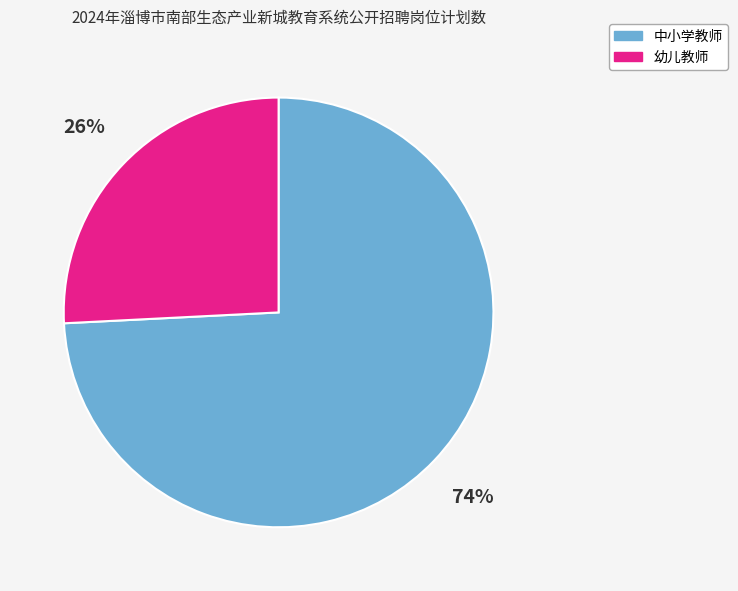

Is there any slice that represents more than half of the pie?

Yes